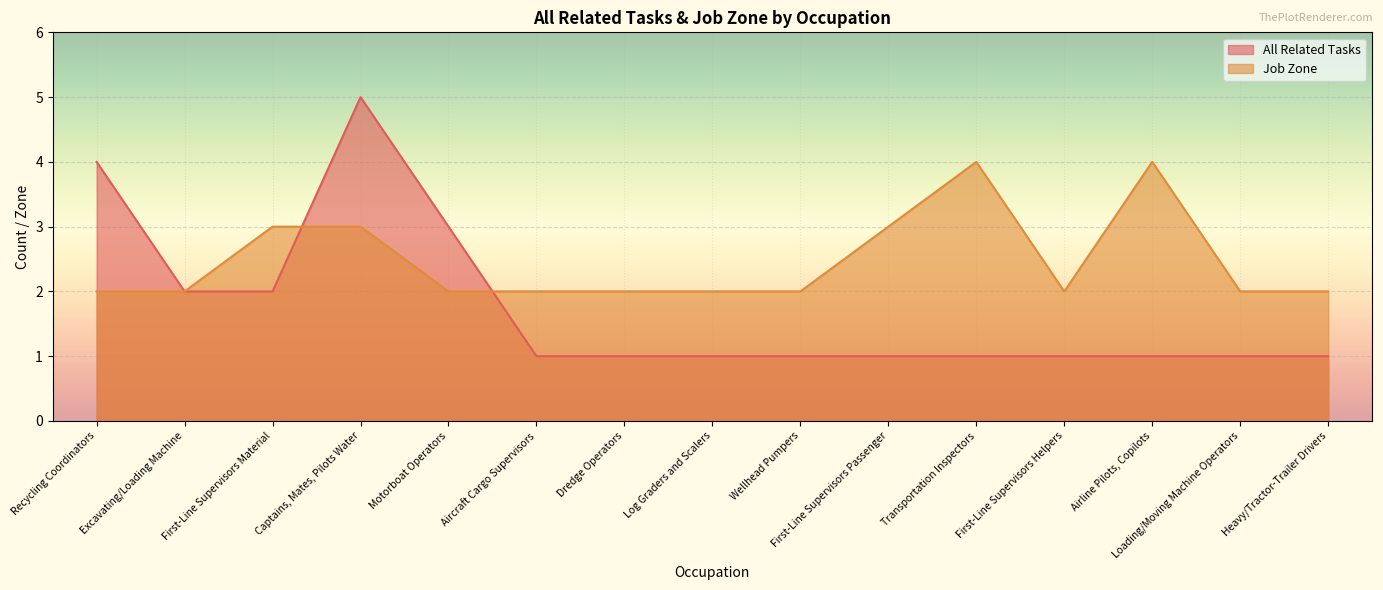

Rank the series at First-Line Supervisors Helpers from highest to lowest value.

Job Zone, All Related Tasks